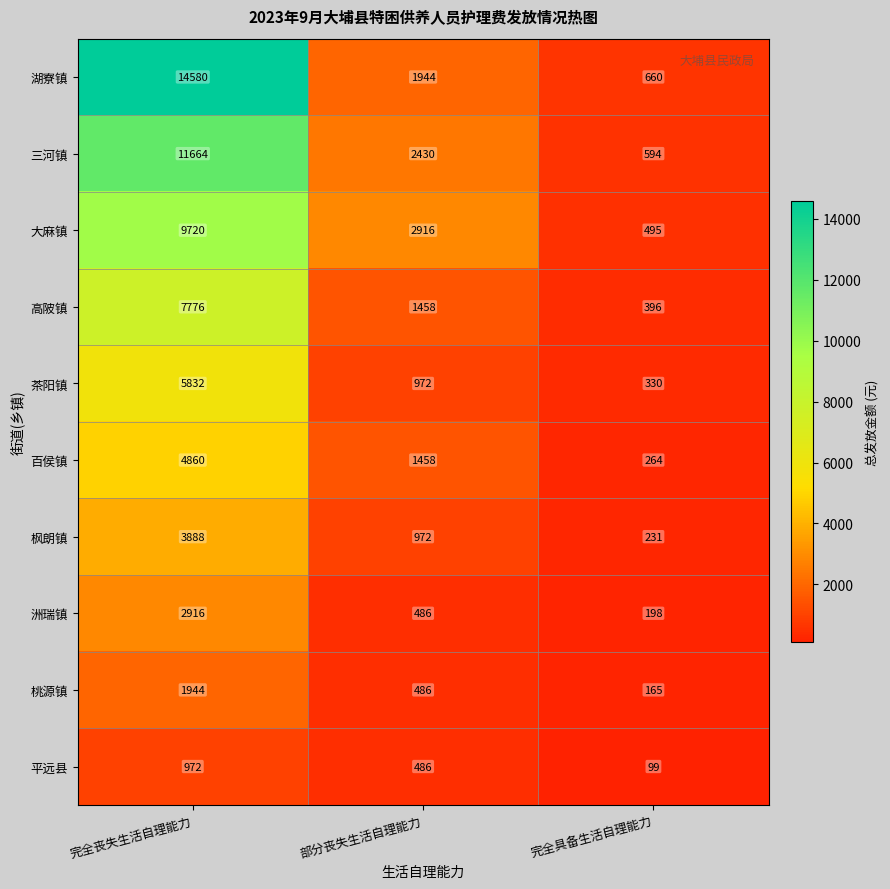

Rank the series by their maximum value, from highest to lowest.

湖寮镇, 三河镇, 大麻镇, 高陂镇, 茶阳镇, 百侯镇, 枫朗镇, 洲瑞镇, 桃源镇, 平远县